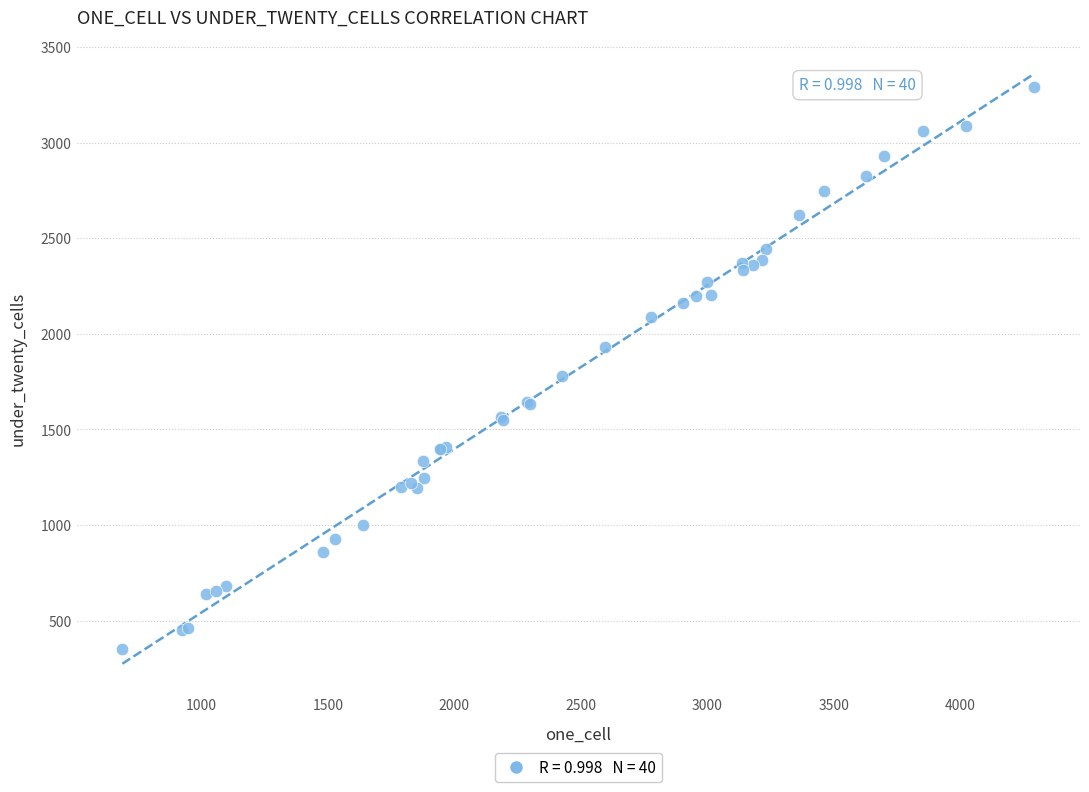

What Y value in the scatter plot is closest to 1820?

1782